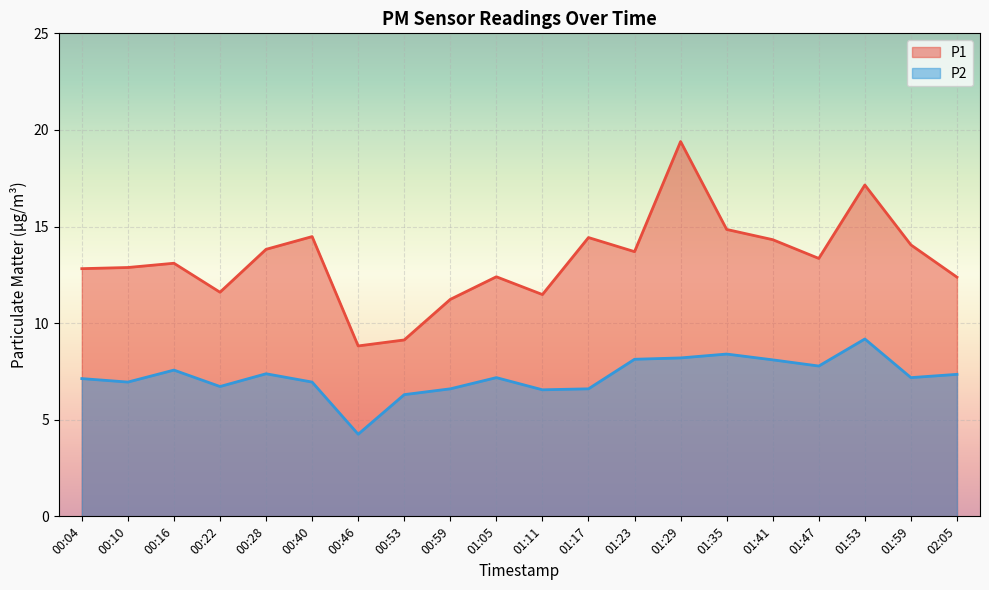

Reading left to right, extract all data points from this chart.

P1: 12.8	12.9	13.1	11.6	13.8	14.5	8.8	9.1	11.2	12.4	11.5	14.4	13.7	19.4	14.8	14.3	13.3	17.1	14.1	12.4
P2: 7.1	7.0	7.6	6.7	7.4	7.0	4.2	6.3	6.6	7.2	6.5	6.6	8.1	8.2	8.4	8.1	7.8	9.2	7.2	7.3